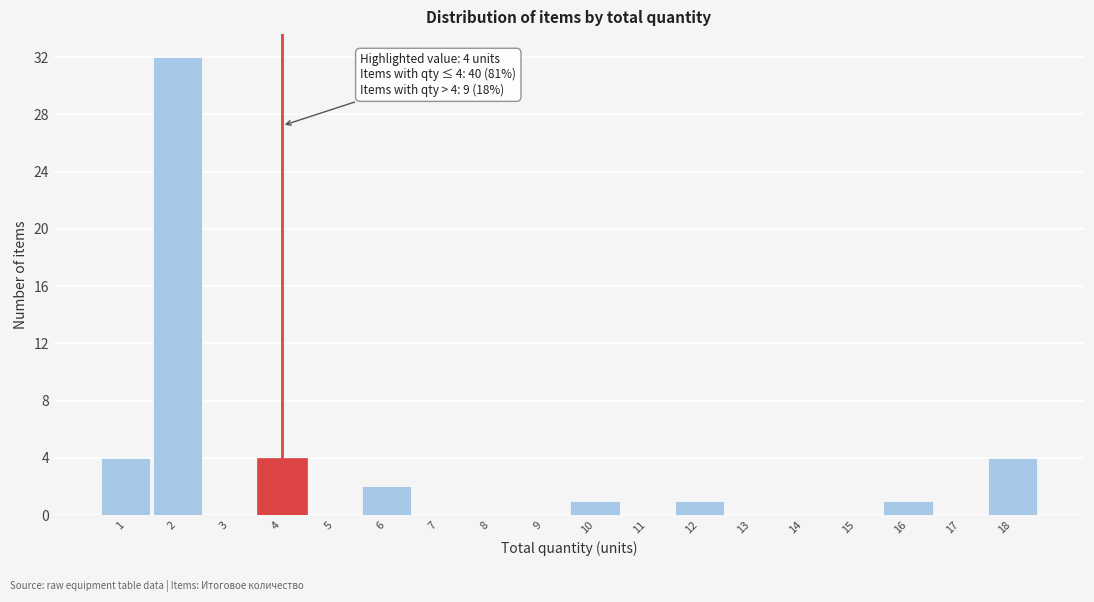

Over which range of the x-axis is the bar tallest?

1.5 to 2.5